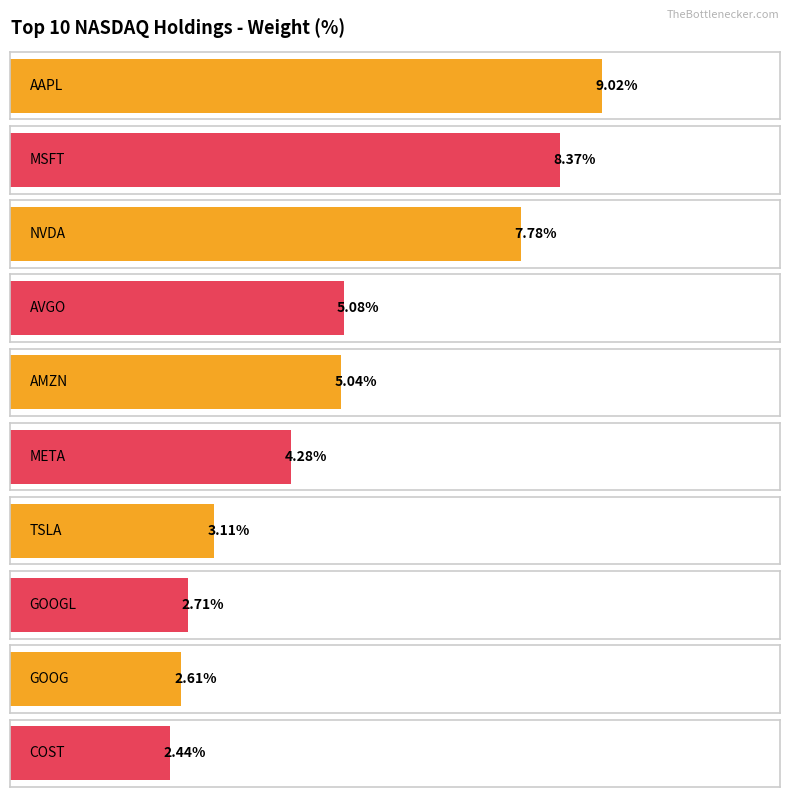

At which label does the data first exceed 5?

AAPL